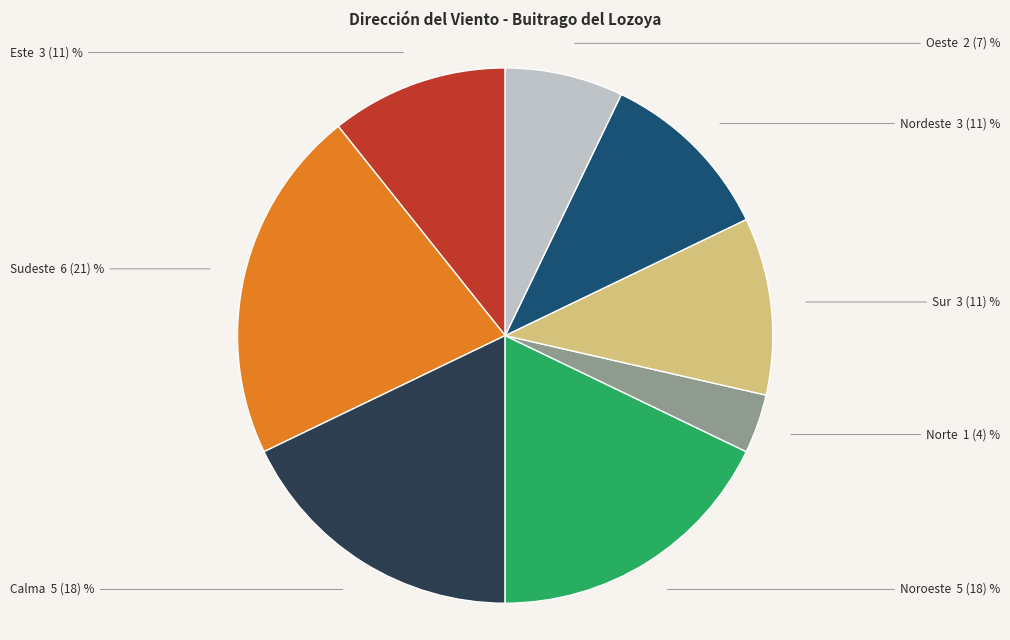

Does any single category account for the majority?

No